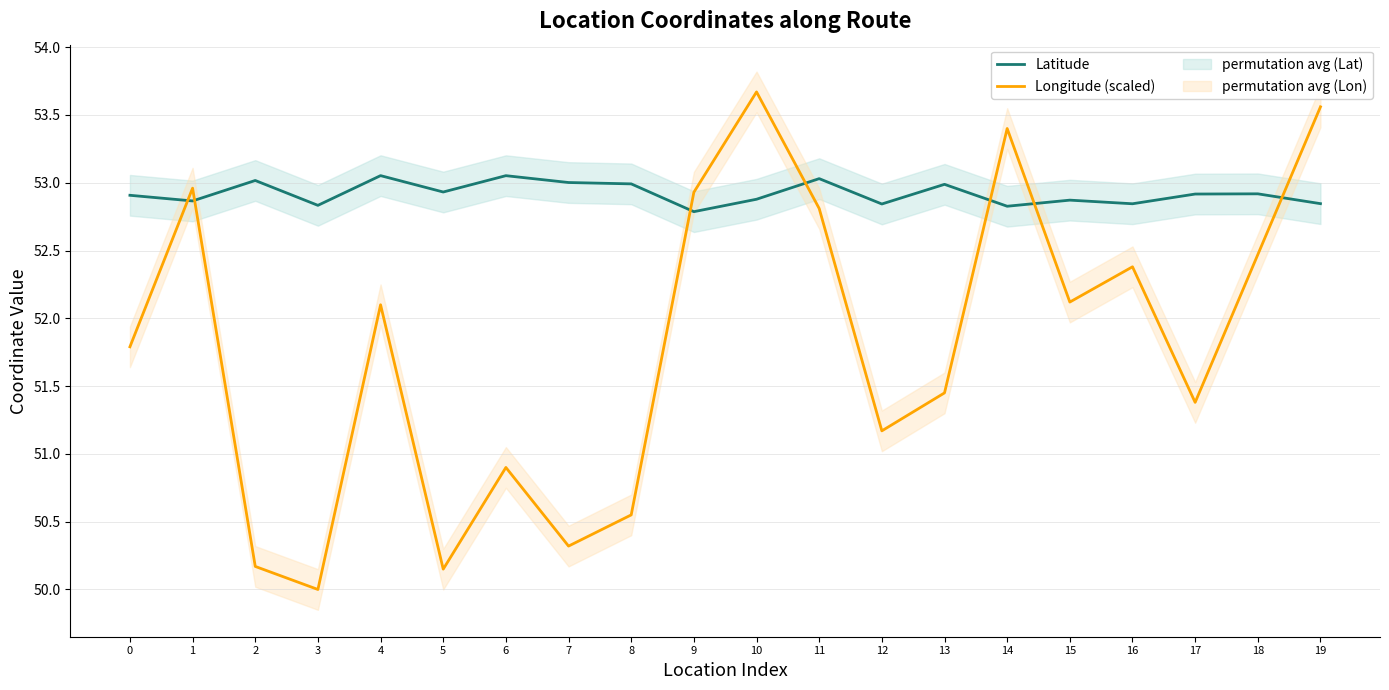

What is the difference between the maximum and minimum values in the Longitude (scaled) series?

3.7